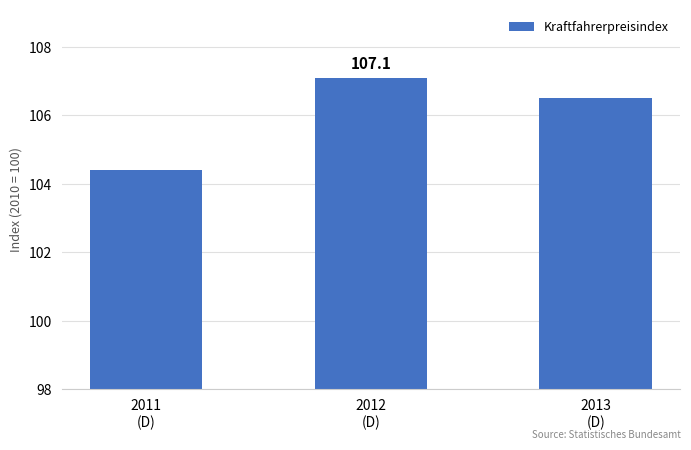

True or false: the data shows 170.2 at 2012
(D).

False